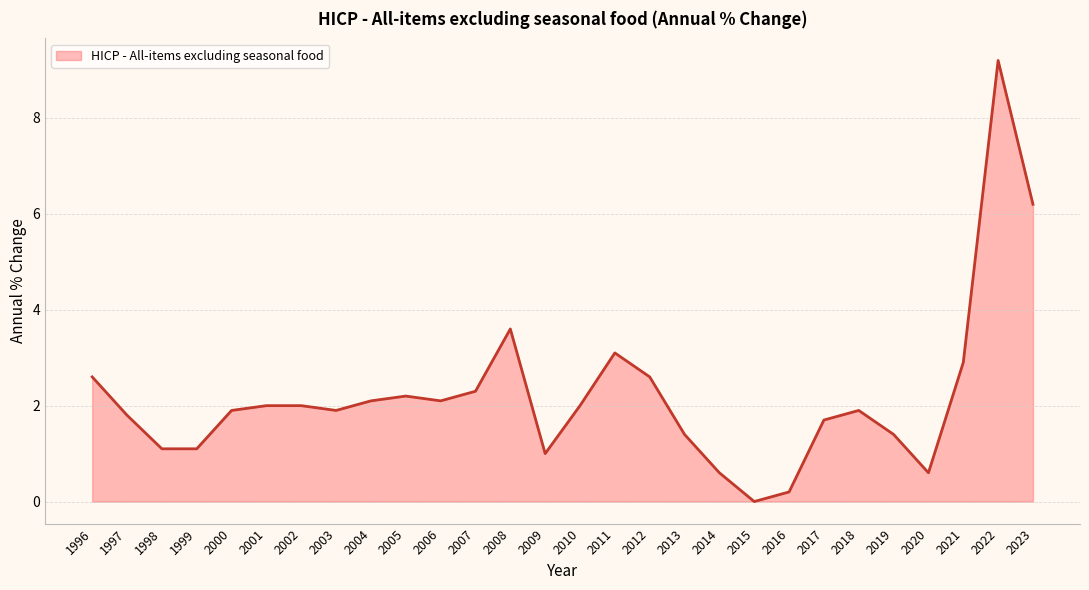

How many series are shown in this chart?

1